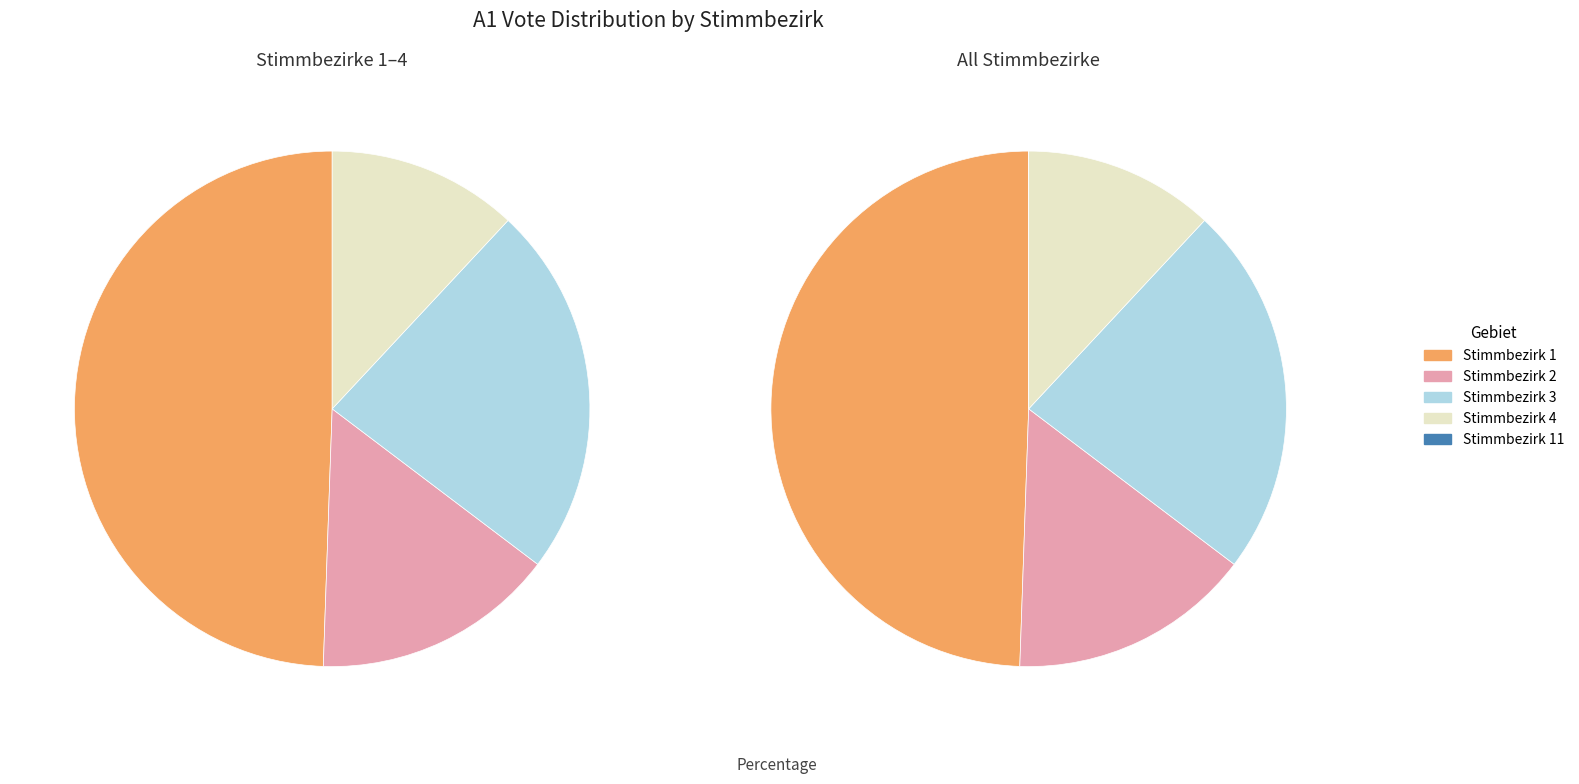

To the nearest percent, what portion does Stimmbezirk 3 represent?

23%